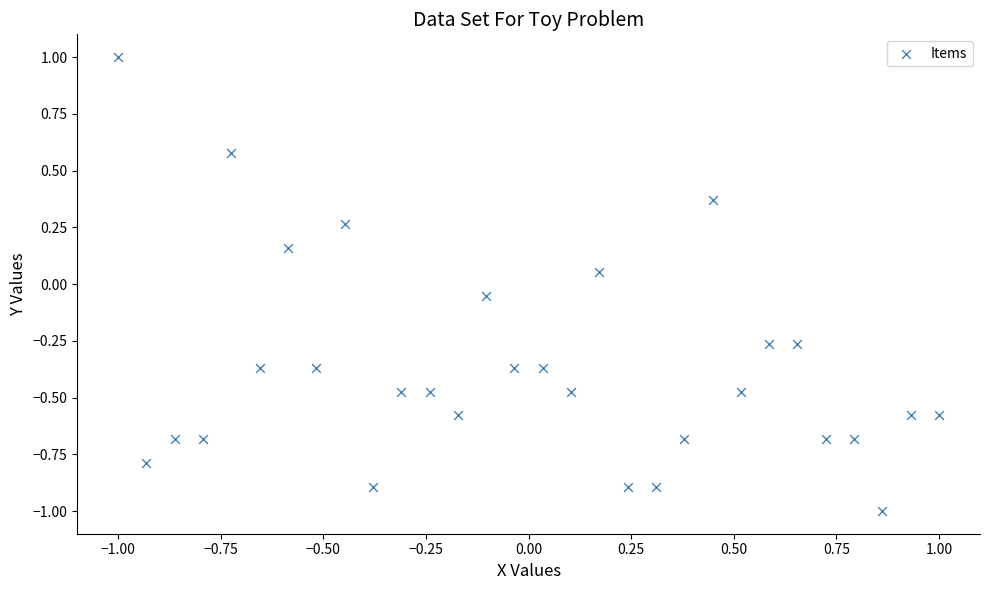

What is the range of X values (max minus min)?

2.0